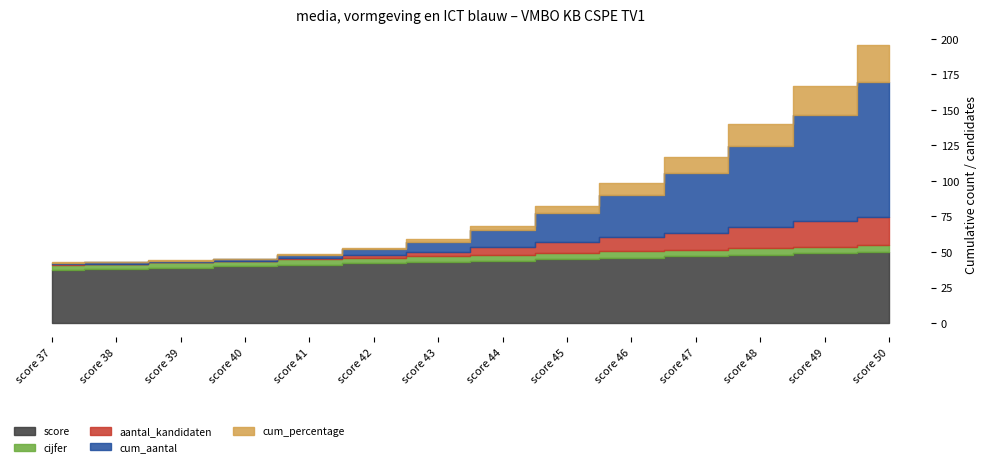

What are all the series names shown in the legend?

aantal_kandidaten, cum_aantal, cum_percentage, cijfer, score